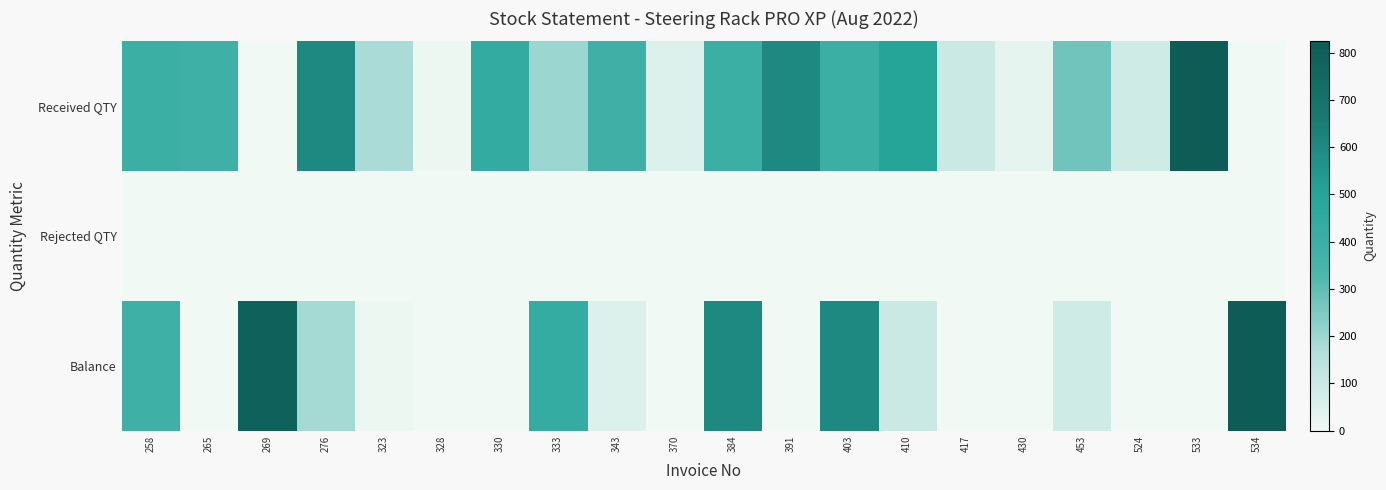

List the series in order of their peak value, lowest first.

Rejected QTY, Received QTY, Balance